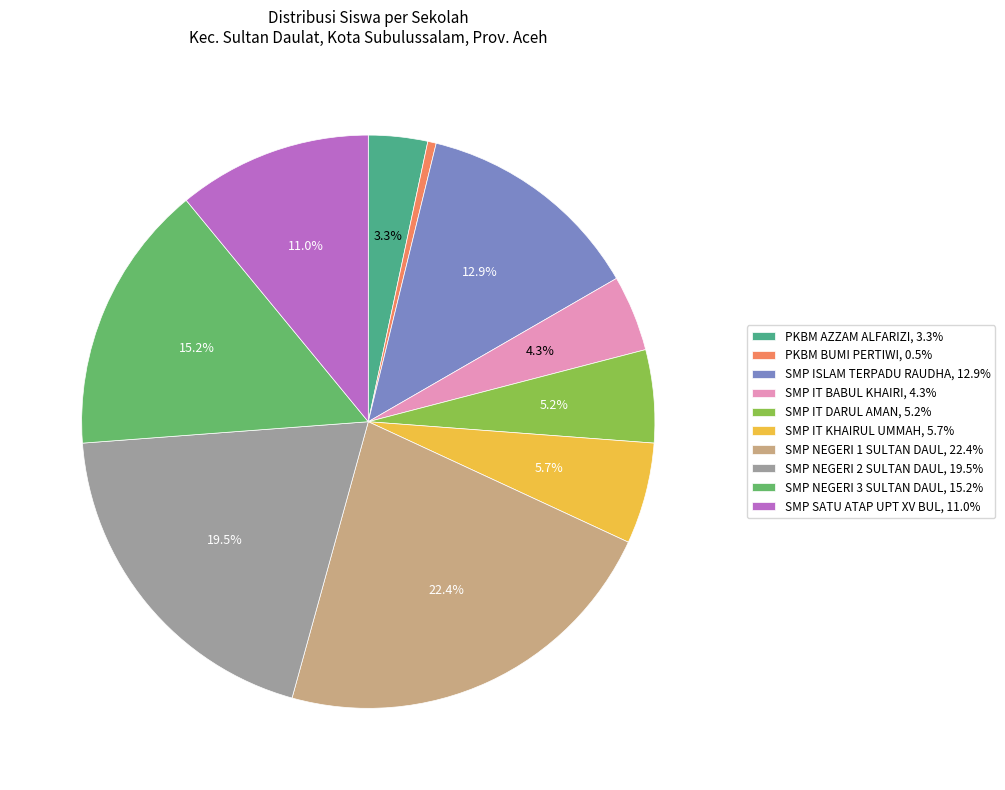

Count the number of slices in the pie.

10